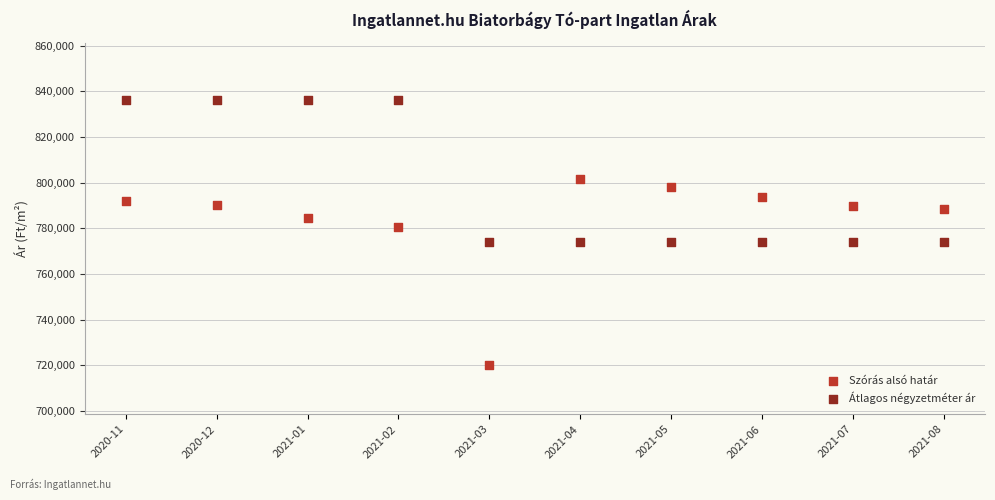

In the Átlagos négyzetméter ár series, what Y value is closest to 805171?

774137